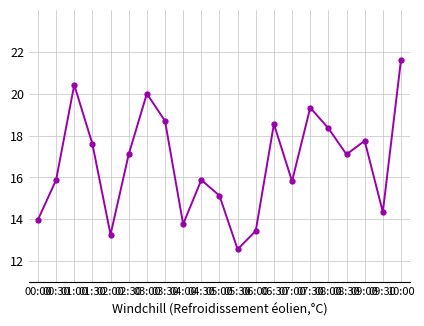

Where does the data first go above 17?

01:00